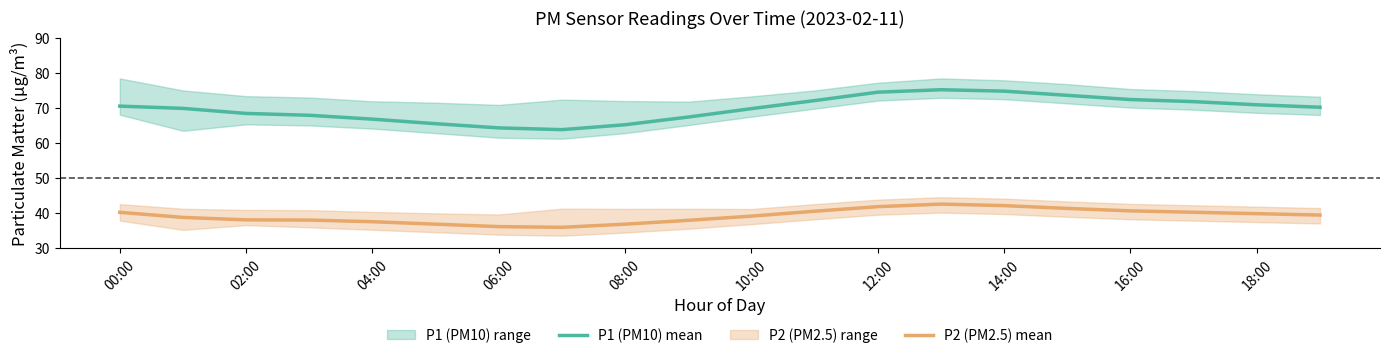

Is the value of P1 (PM10) mean at 18:00 greater than the value of P2 (PM2.5) mean at 16:00?

Yes